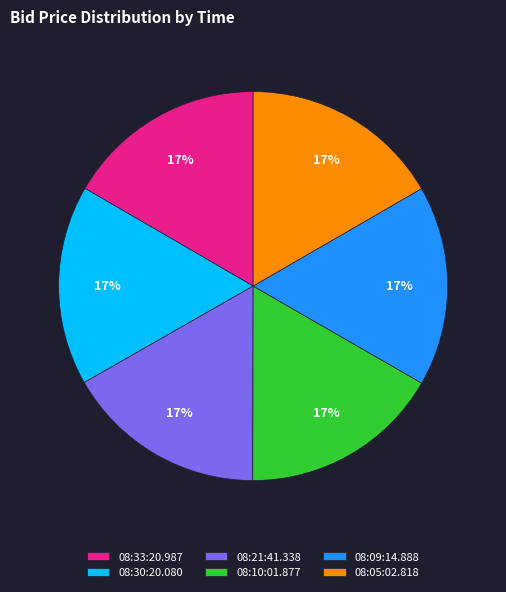

The 08:05:02.818 slice represents 22% of the pie. True or false?

False